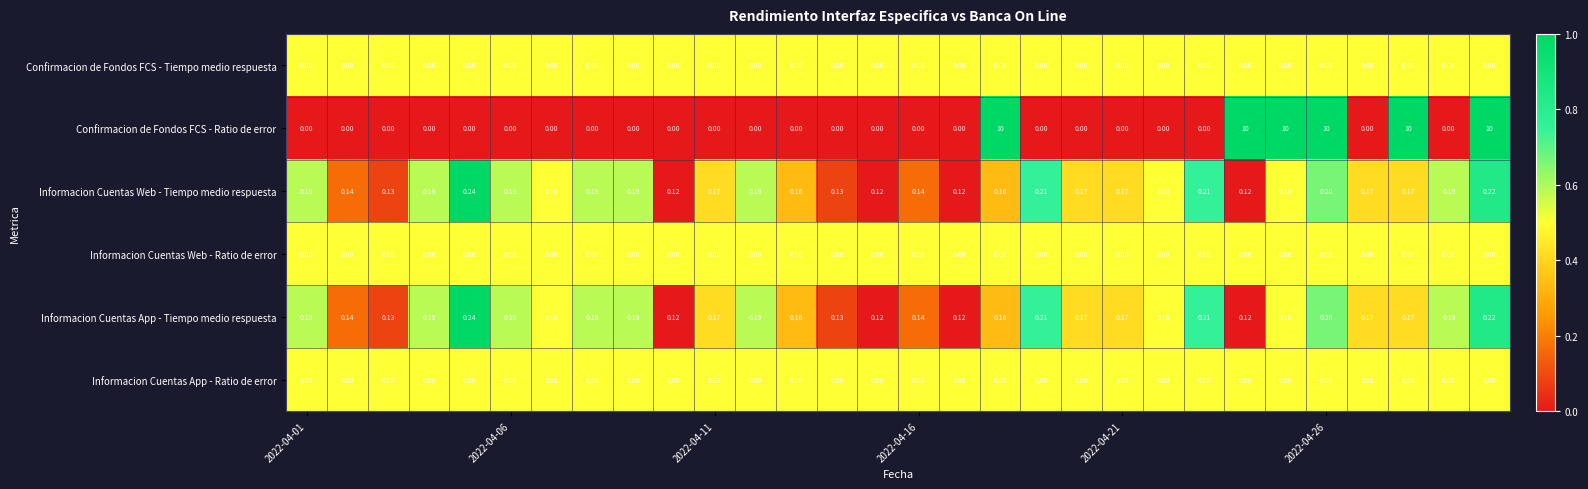

How many series are shown in this chart?

6